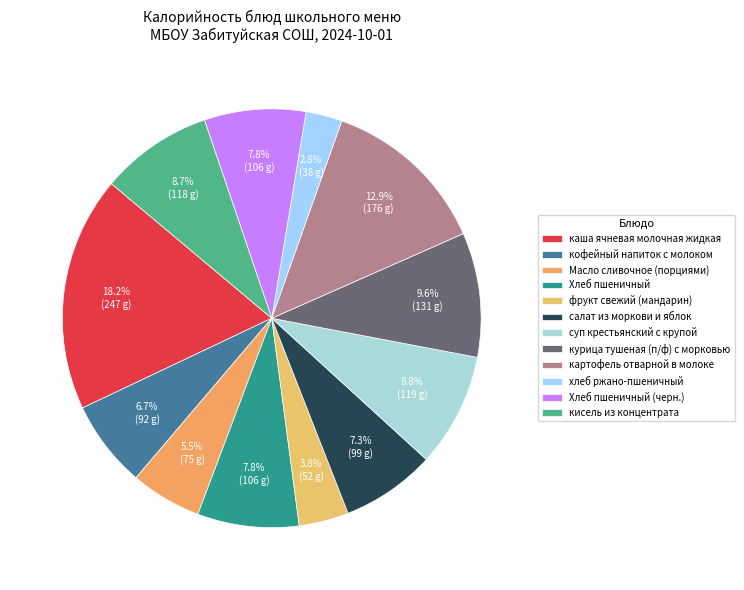

Between салат из моркови и яблок and фрукт свежий (мандарин), which is larger?

салат из моркови и яблок